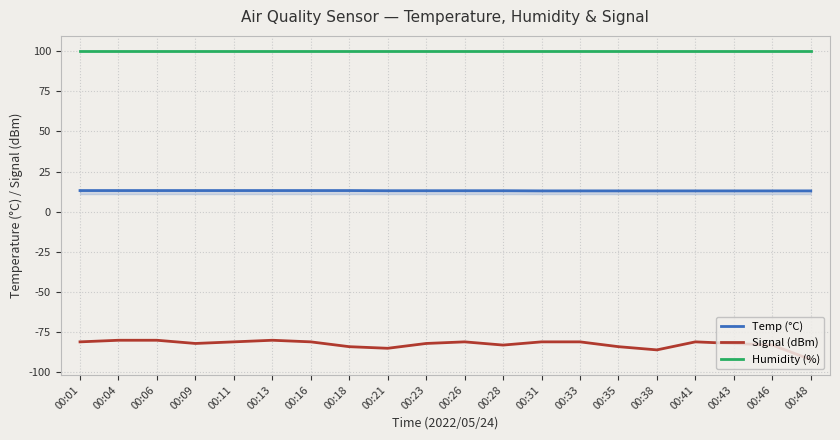

True or false: Temp (°C) has a value of 6.4 at 00:46.

False